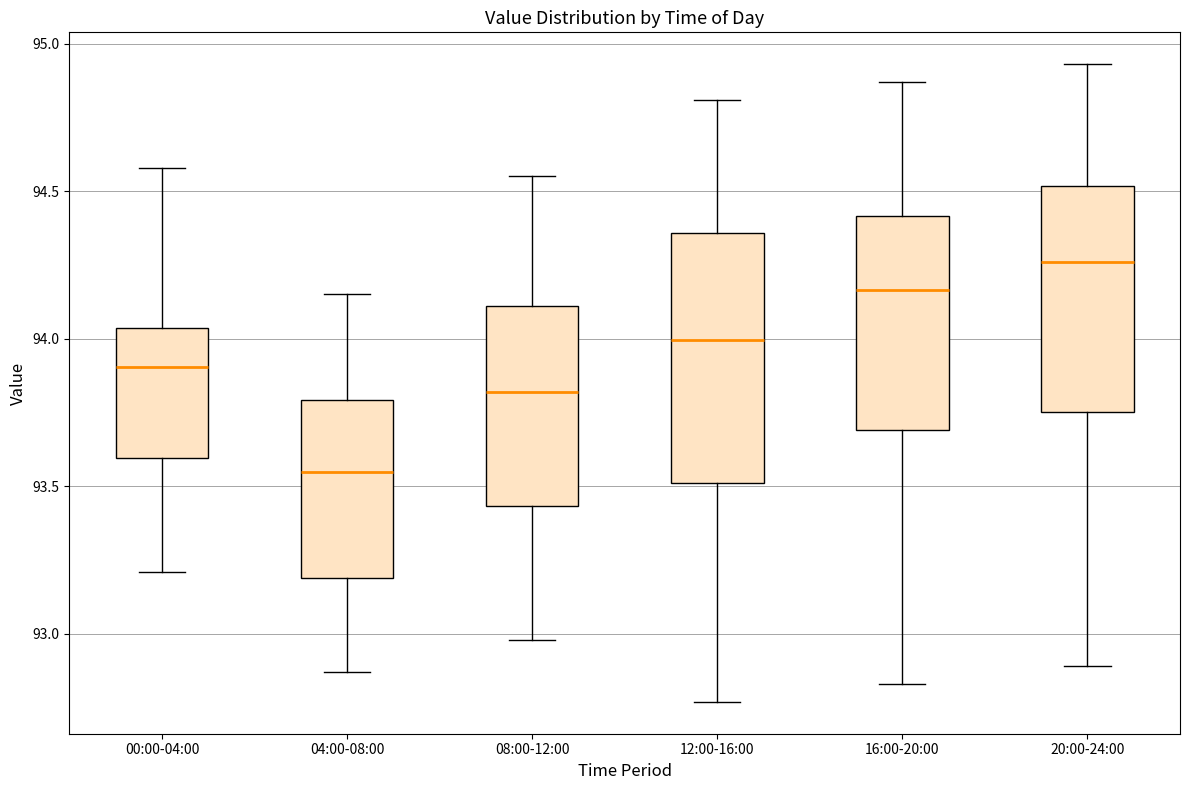

Reading left to right, read every box against the y-axis: the position of its median line, the range the box covers, and the ends of its whiskers. The values are not printed on the chart, so give them approximately, as read against the axis.

00:00-04:00: median 93.90, box 93.60 to 94.05, whiskers 93.20 to 94.60
04:00-08:00: median 93.55, box 93.20 to 93.80, whiskers 92.85 to 94.15
08:00-12:00: median 93.80, box 93.45 to 94.10, whiskers 93.00 to 94.55
12:00-16:00: median 94.00, box 93.50 to 94.35, whiskers 92.75 to 94.80
16:00-20:00: median 94.15, box 93.70 to 94.40, whiskers 92.85 to 94.85
20:00-24:00: median 94.25, box 93.75 to 94.50, whiskers 92.90 to 94.95